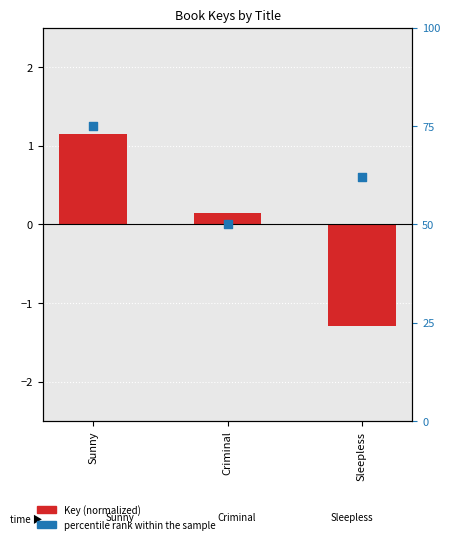

Which series has the largest total across all categories?

percentile rank within the sample